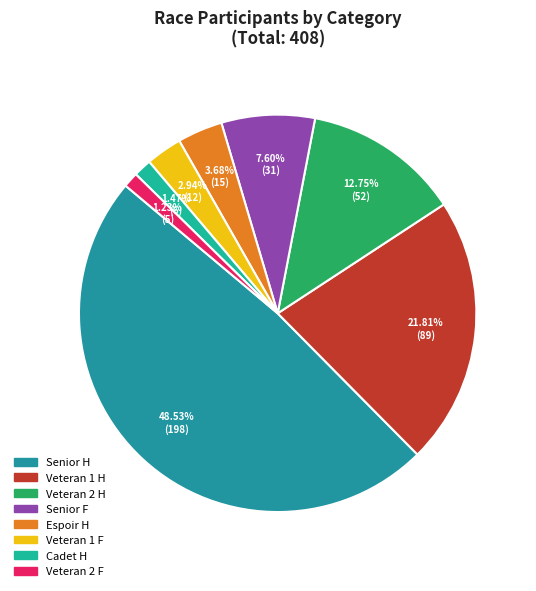

True or false: Espoir H accounts for 1% of the total.

False